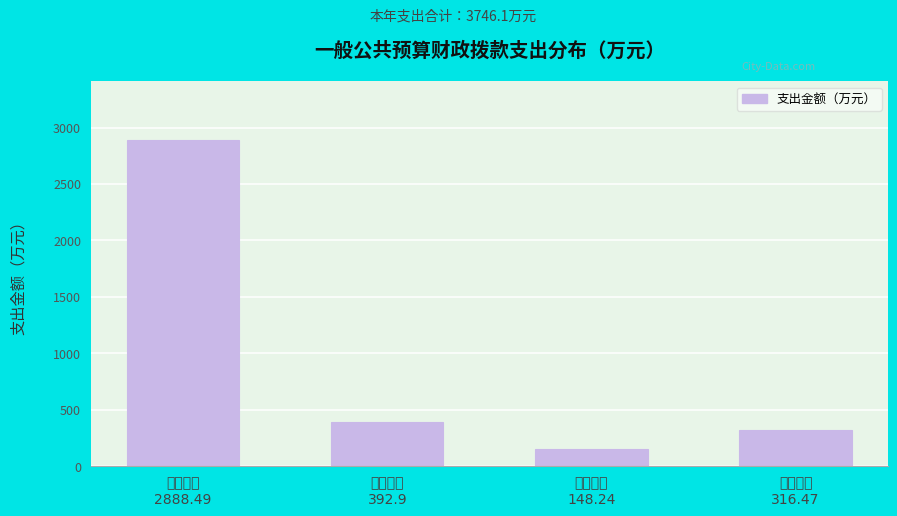

Reading left to right, what are all the values shown in this chart?

2888.5	392.9	148.2	316.5